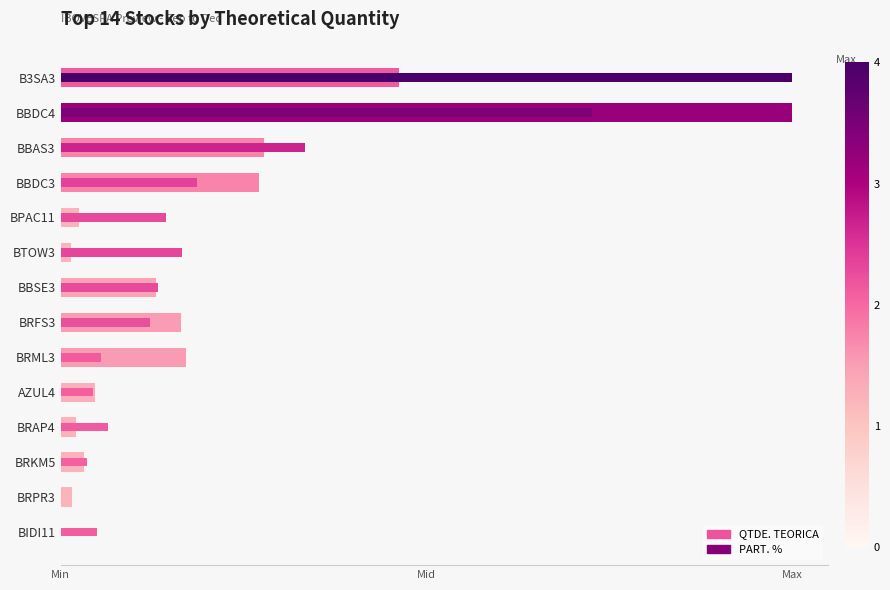

The QTDE. TEORICA series shows 0.0 at BRAP4. True or false?

True